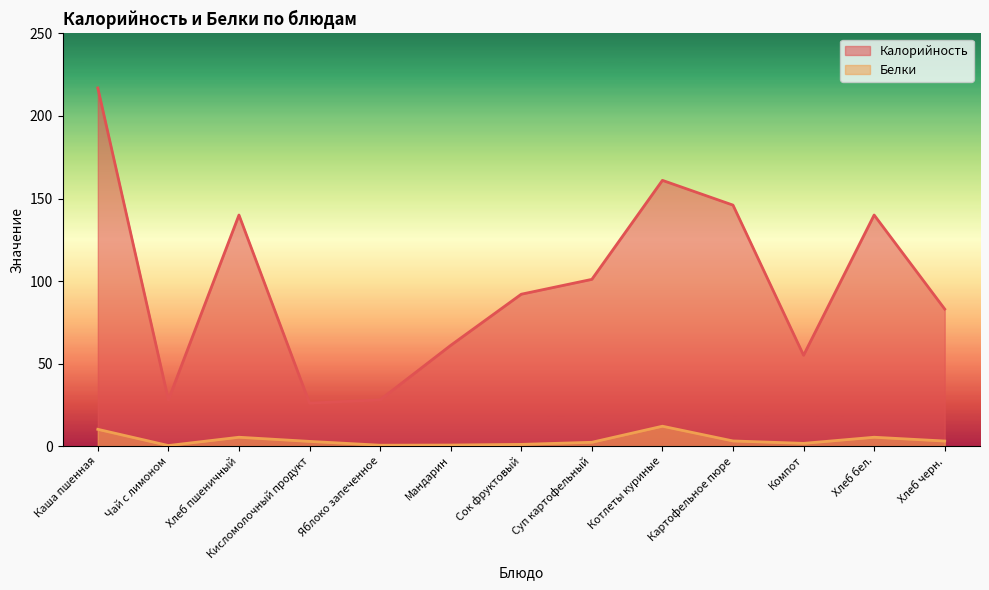

Which series changed the most between Чай с лимоном and Суп картофельный?

Калорийность